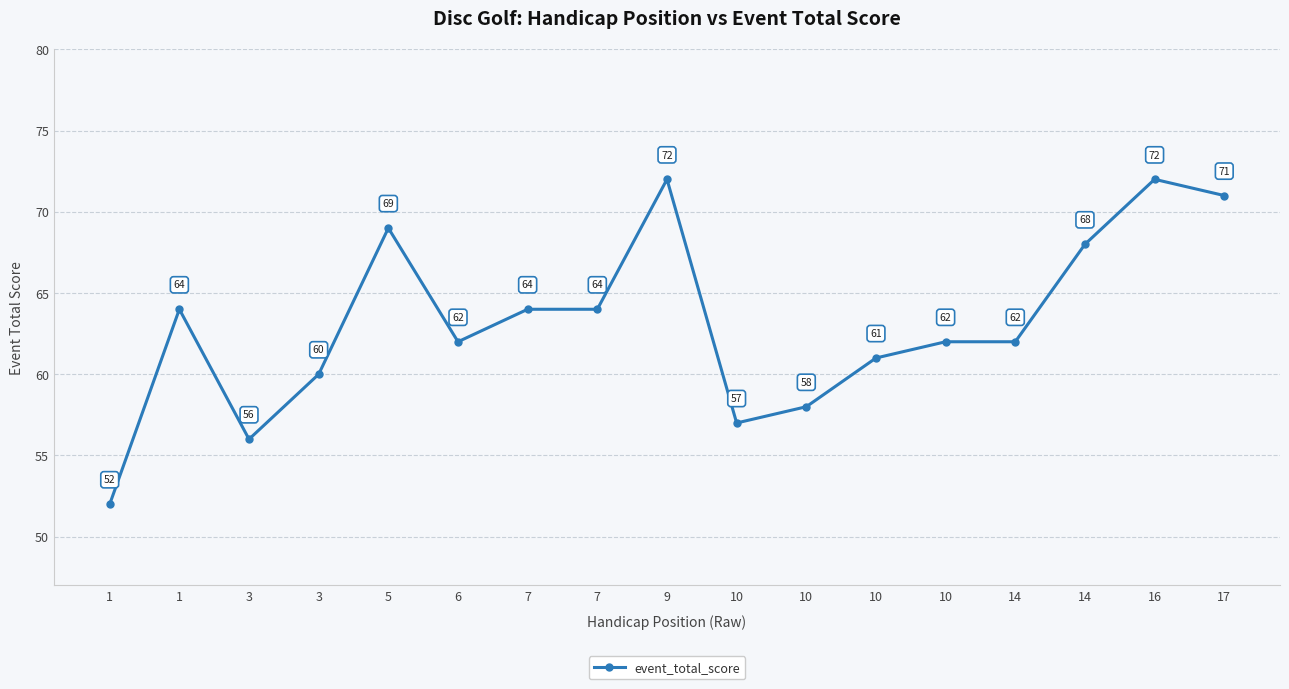

Does the chart have visible grid lines?

Yes